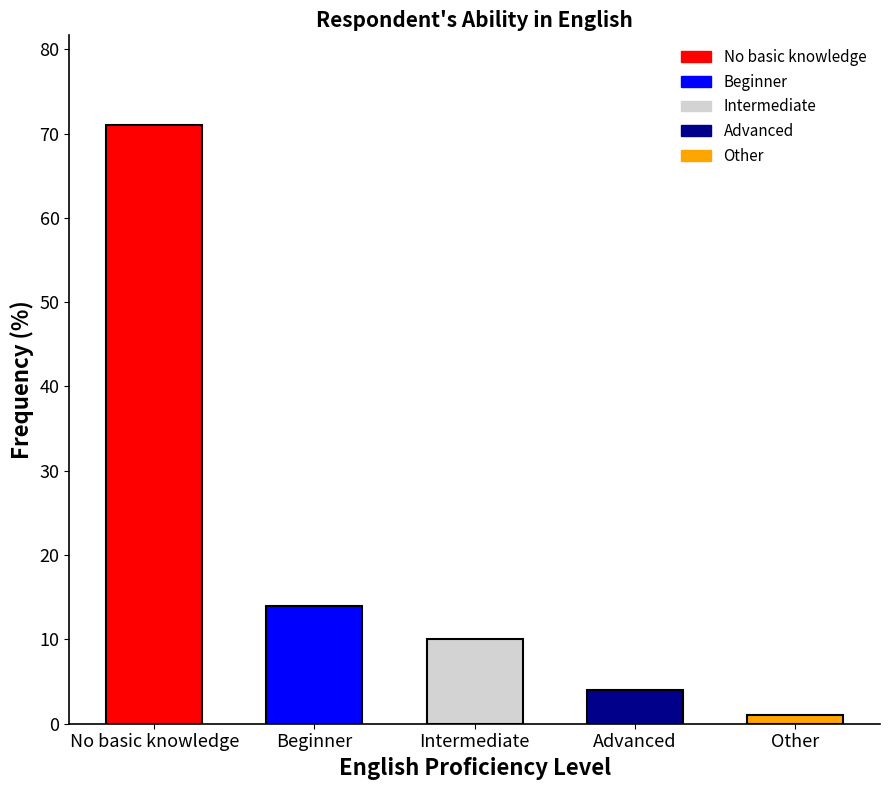

What is the average value?

20